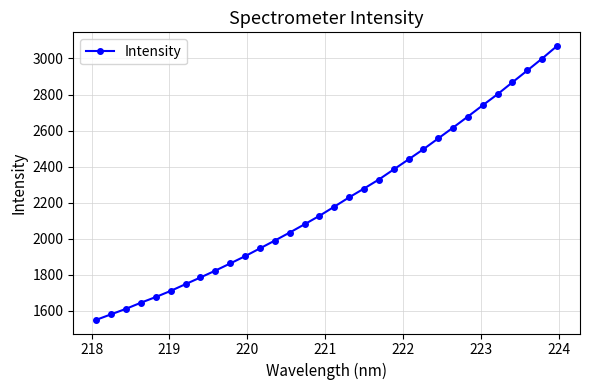

What is the value of the 32nd point from the left?

3069.3